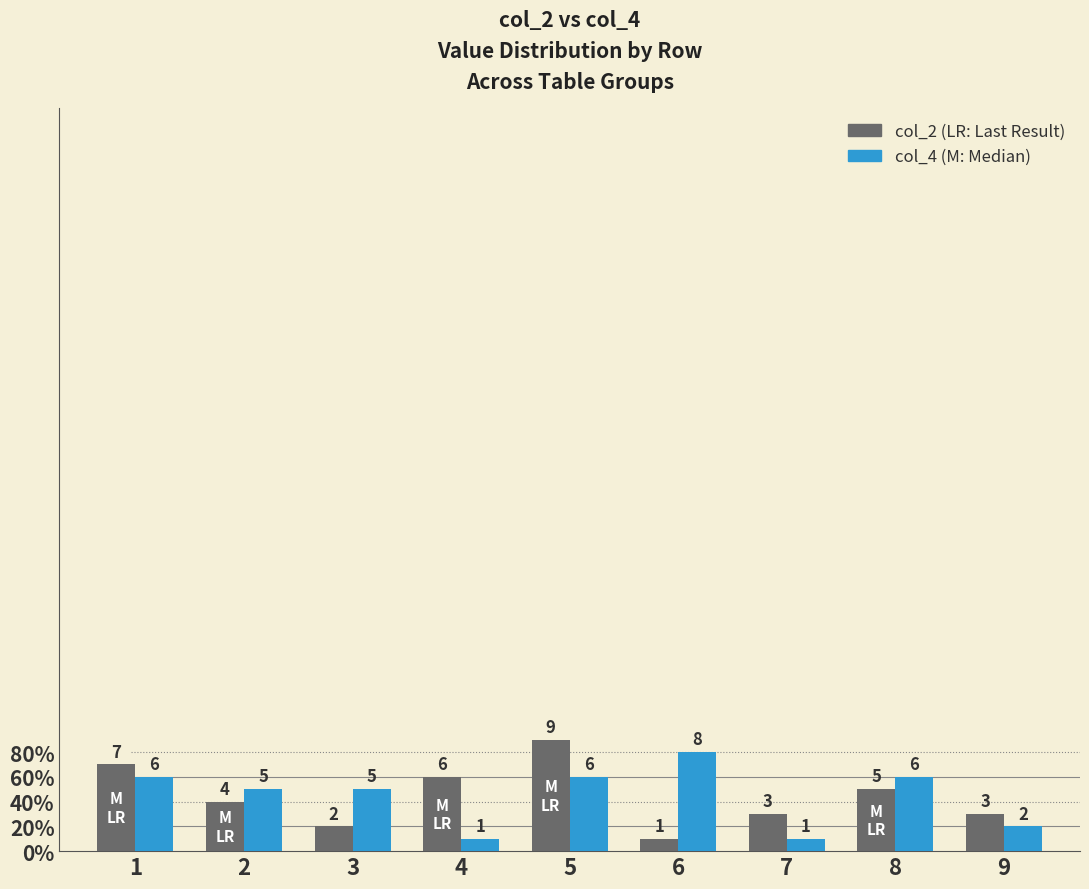

Reading right to left, extract all data points from this chart.

col_2: 9=3	8=5	7=3	6=1	5=9	4=6	3=2	2=4	1=7
col_4: 9=2	8=6	7=1	6=8	5=6	4=1	3=5	2=5	1=6